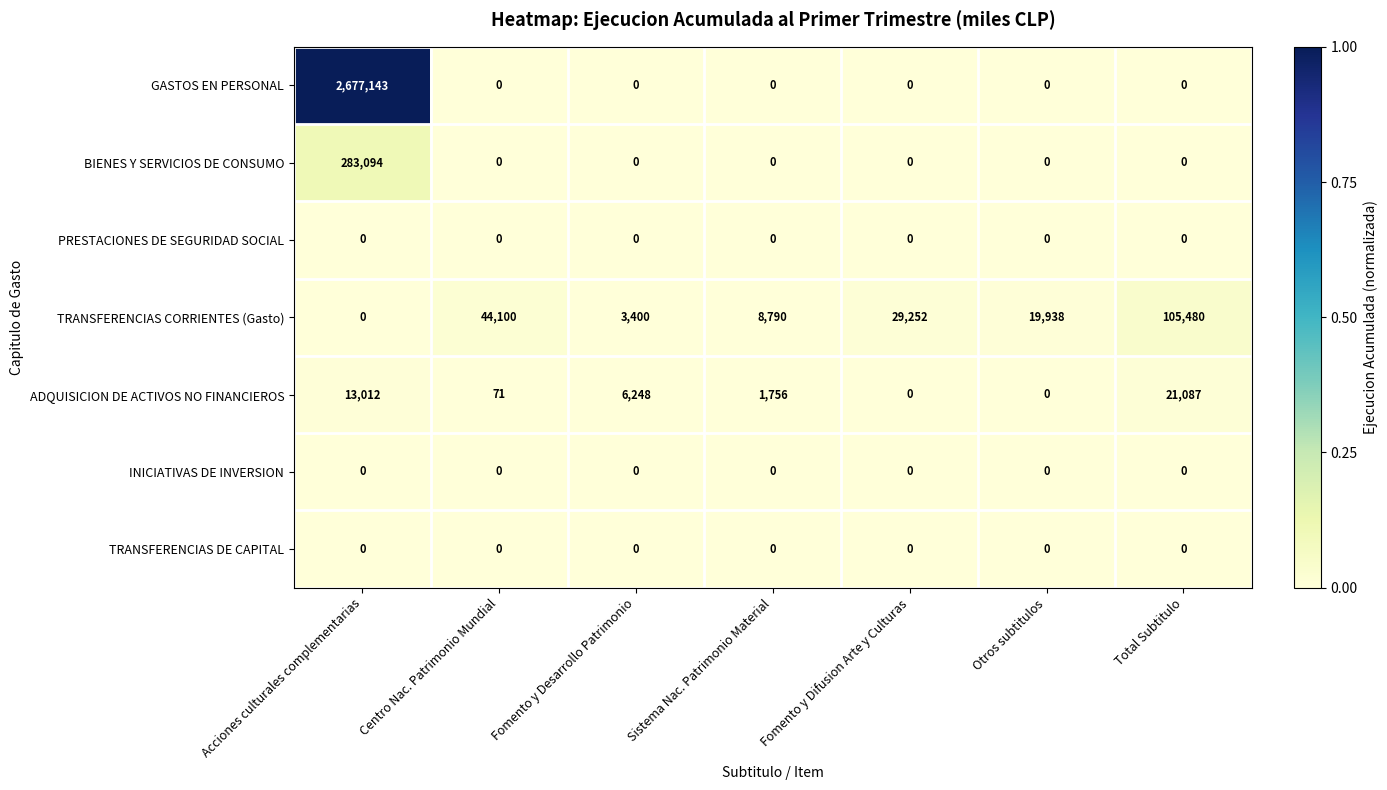

Which category has the lowest value in the TRANSFERENCIAS CORRIENTES (Gasto) series?

Acciones culturales complementarias